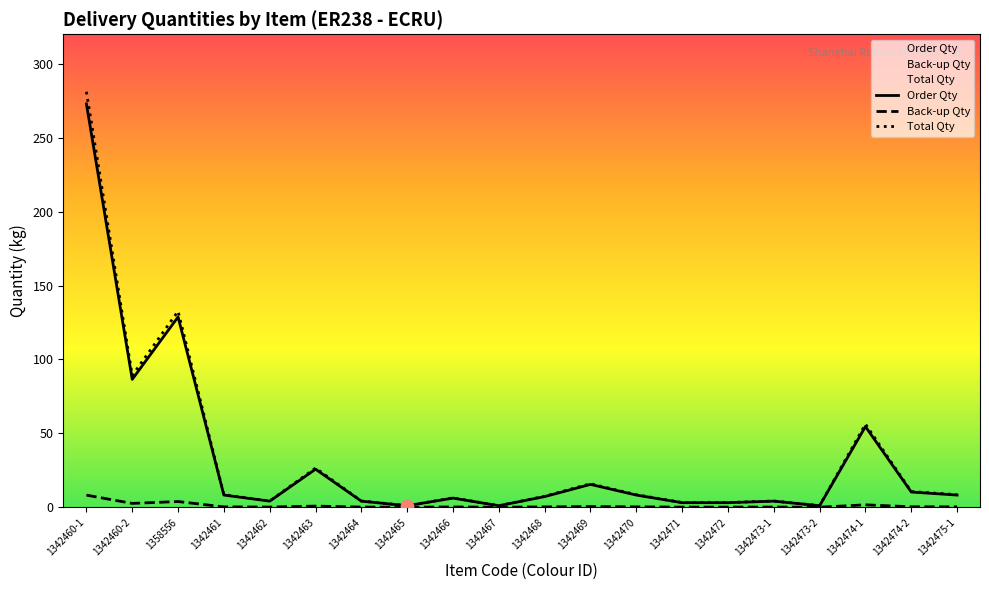

At how many categories does at least one series exceed 185?

1